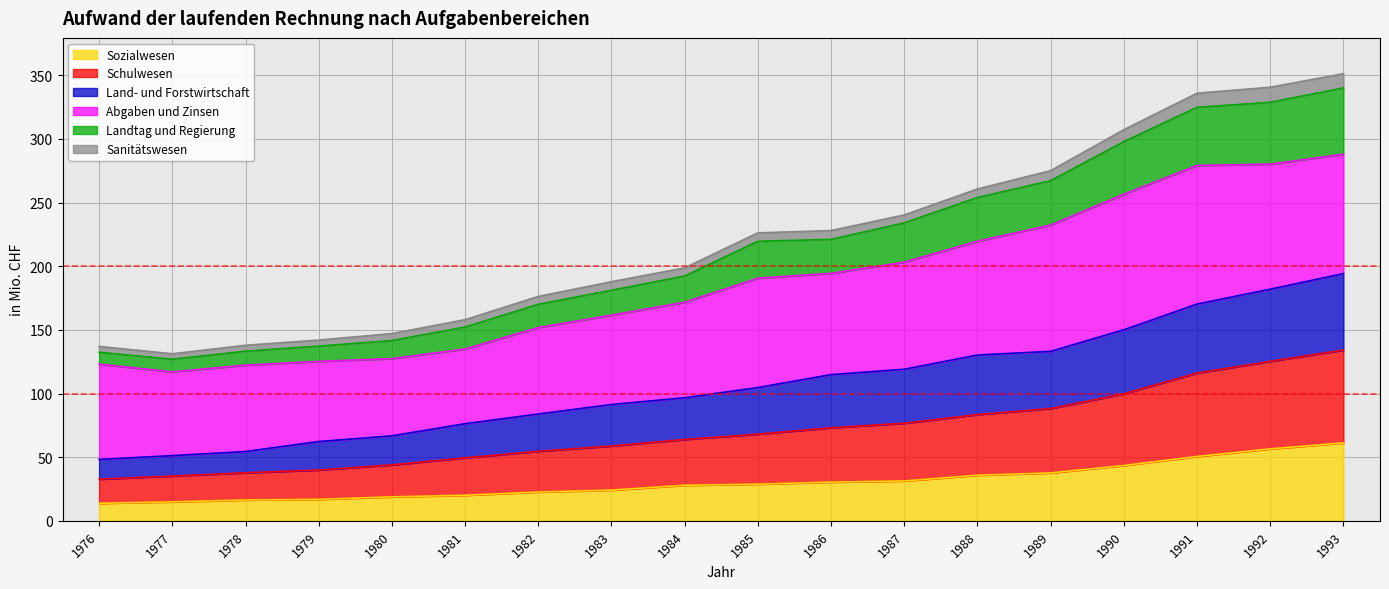

At which label does Sozialwesen first exceed 28?

1985